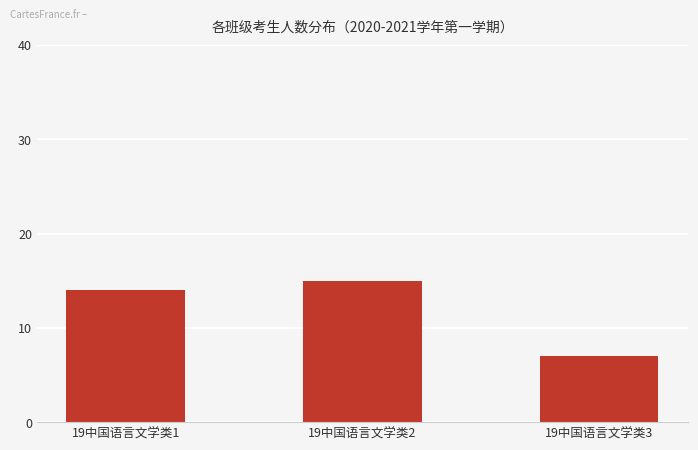

True or false: the data shows 24 at 19中国语言文学类2.

False